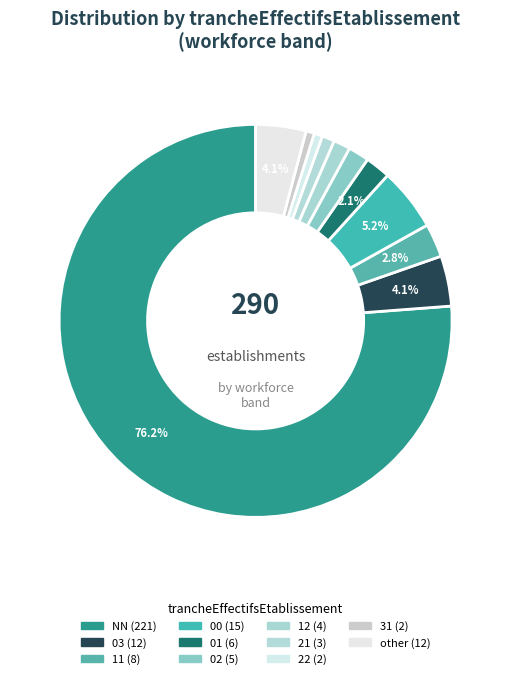

How many slices are in this pie chart?

11